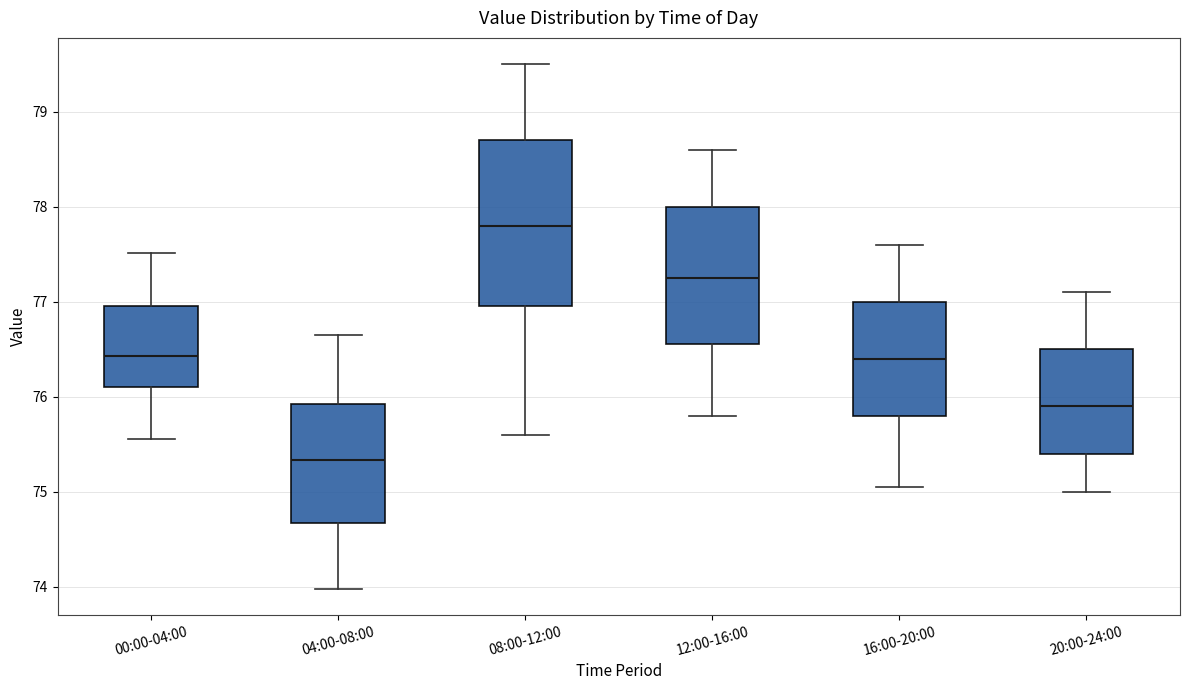

Reading left to right, transcribe this box plot: for each box, give where its median line is, the range the box spans, and where its two whiskers end, as read against the y-axis. The values are not printed on the chart, so give them approximately, as read against the axis.

00:00-04:00: median 76.4, box 76.1 to 77.0, whiskers 75.6 to 77.5
04:00-08:00: median 75.3, box 74.7 to 75.9, whiskers 74.0 to 76.7
08:00-12:00: median 77.8, box 77.0 to 78.7, whiskers 75.6 to 79.5
12:00-16:00: median 77.3, box 76.6 to 78.0, whiskers 75.8 to 78.6
16:00-20:00: median 76.4, box 75.8 to 77.0, whiskers 75.1 to 77.6
20:00-24:00: median 75.9, box 75.4 to 76.5, whiskers 75.0 to 77.1